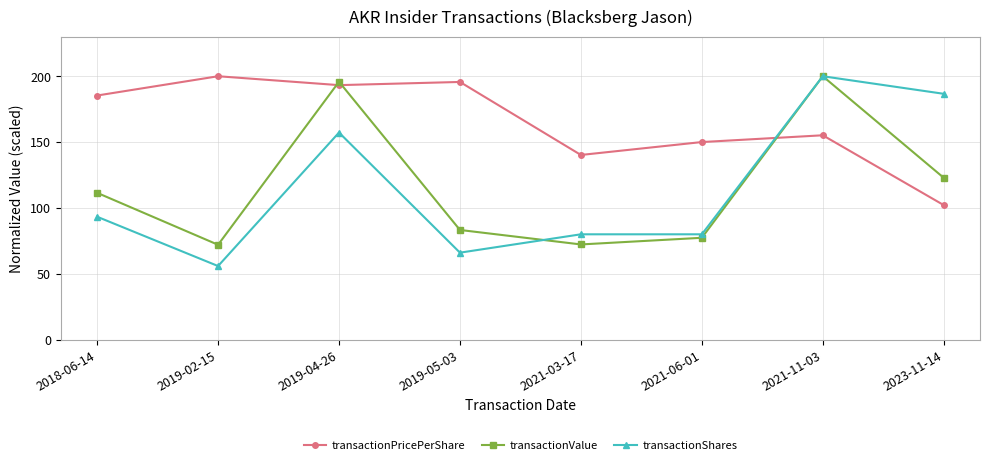

How many distinct data groups are displayed?

3